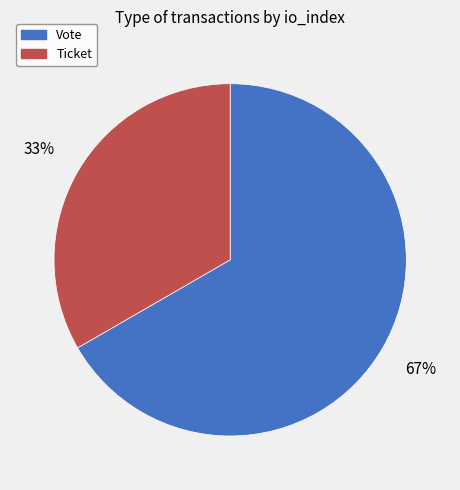

Is the sum of Vote and Ticket greater than half?

Yes